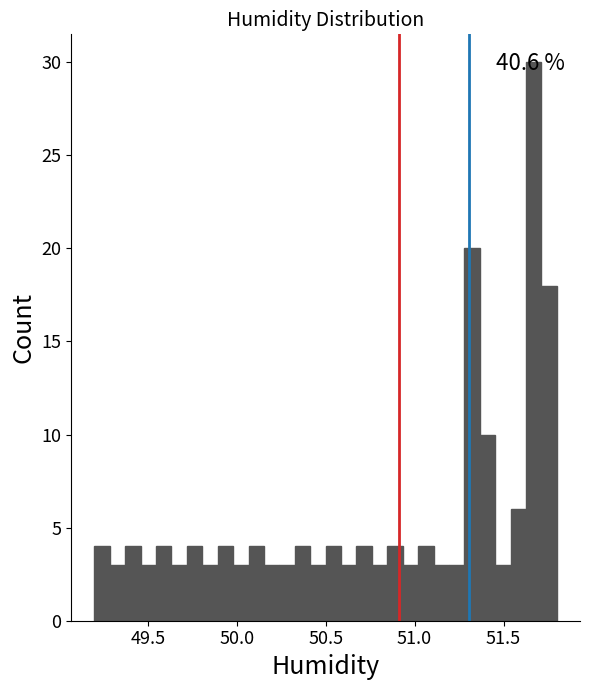

Around what value on the x-axis is the tallest bar? Give the approximate position of its centre, as read against the axis.

51.65